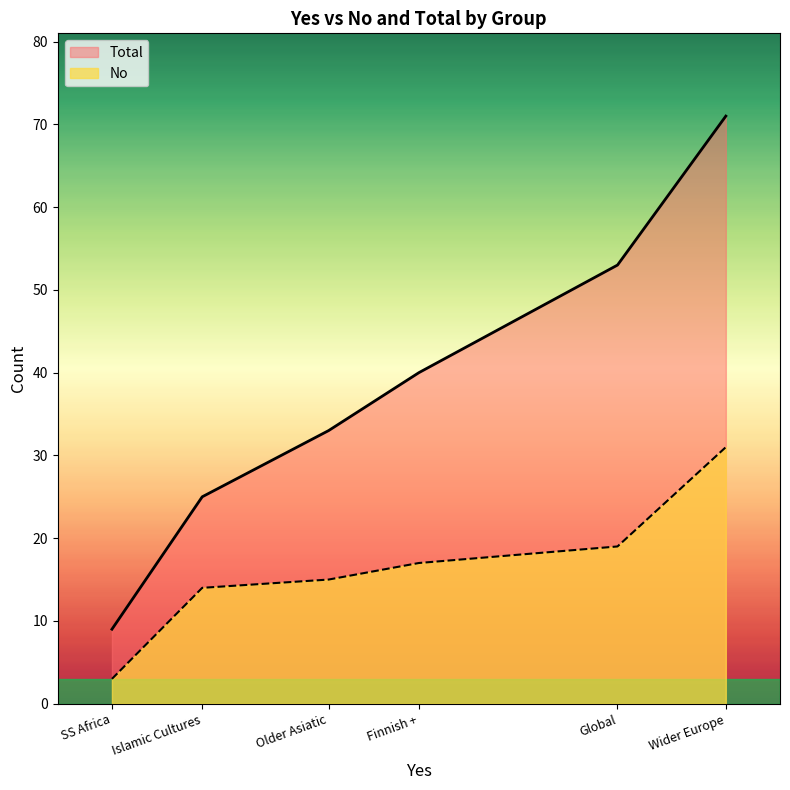

The value of Total at SS Africa is 9. True or false?

True